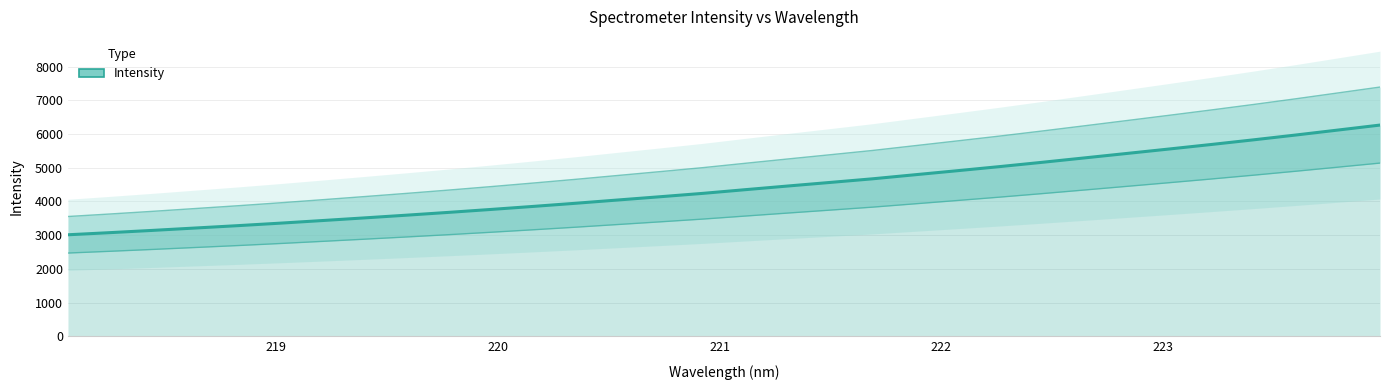

Count the number of values greater than 4349.

16